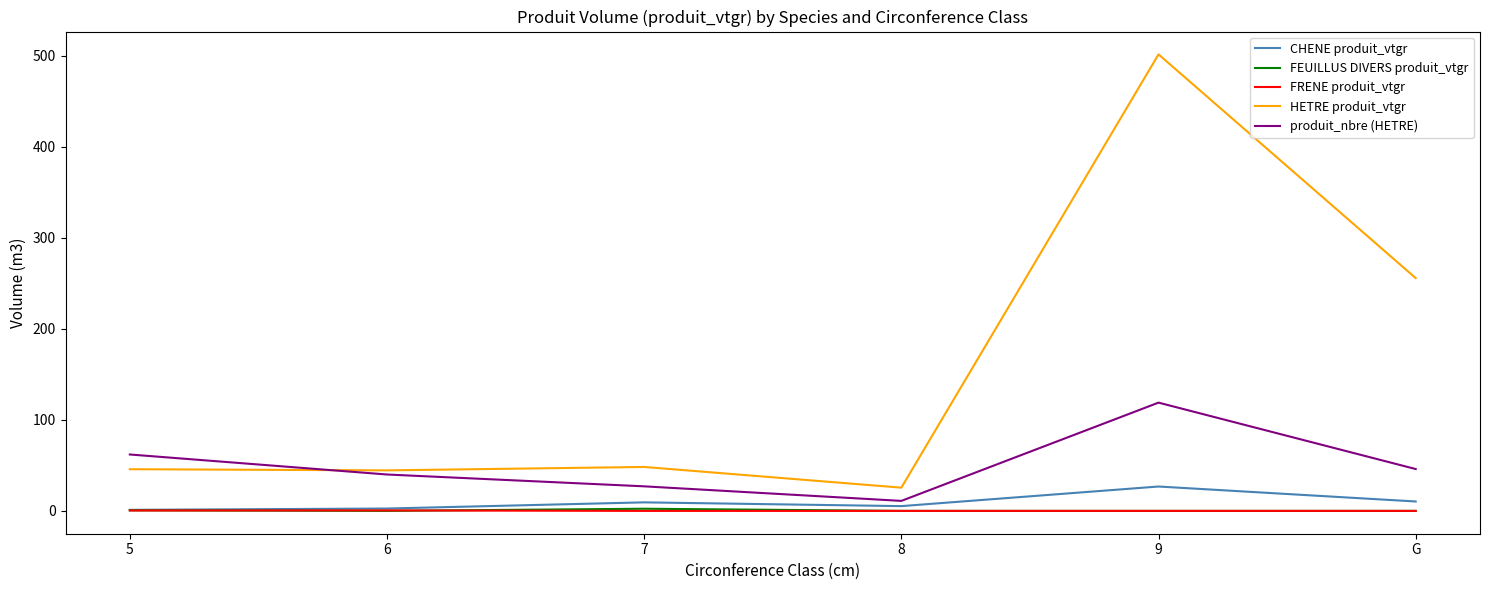

What is the difference between the maximum and minimum values in the FEUILLUS DIVERS produit_vtgr series?

2.4